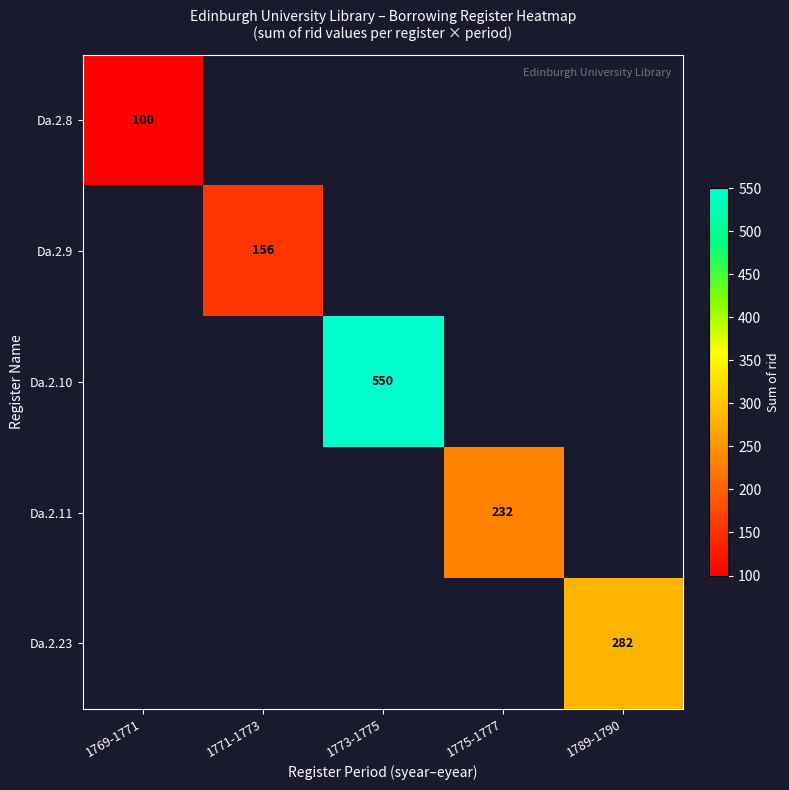

The value of Da.2.8 at 1769-1771 is 100. True or false?

True